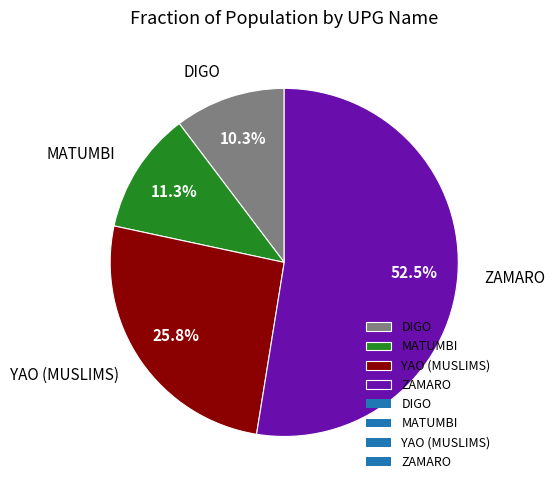

To the nearest percent, what percentage of the pie is MATUMBI?

11%